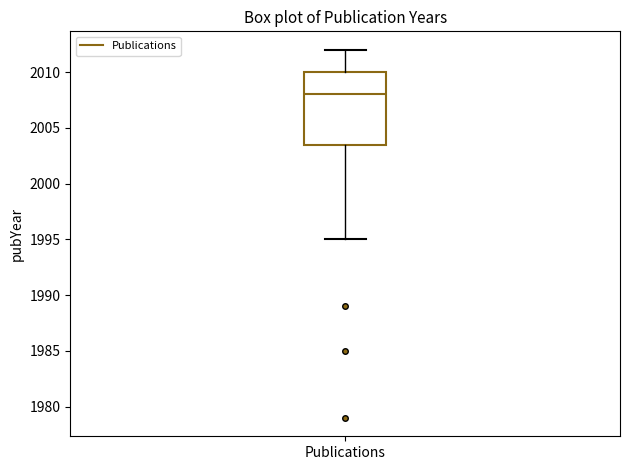

Transcribe this box plot: give where the median line is, the range the box spans, and where the two whiskers end, as read against the y-axis. The values are not printed on the chart, so give them approximately, as read against the axis.

median 2008.0, box 2003.5 to 2010.0, whiskers 1995.0 to 2012.0